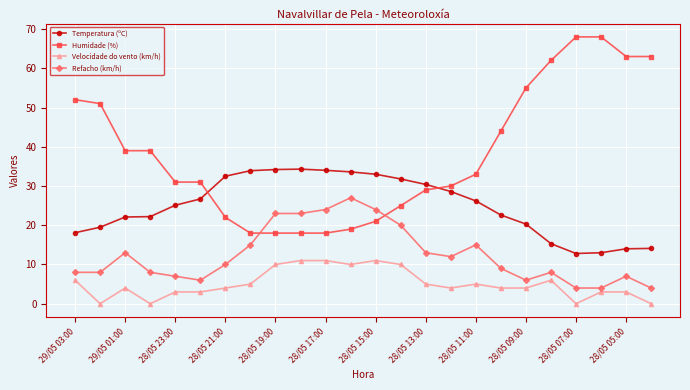

What is the value of the Refacho (km/h) point at the 10th from the left?

23.0